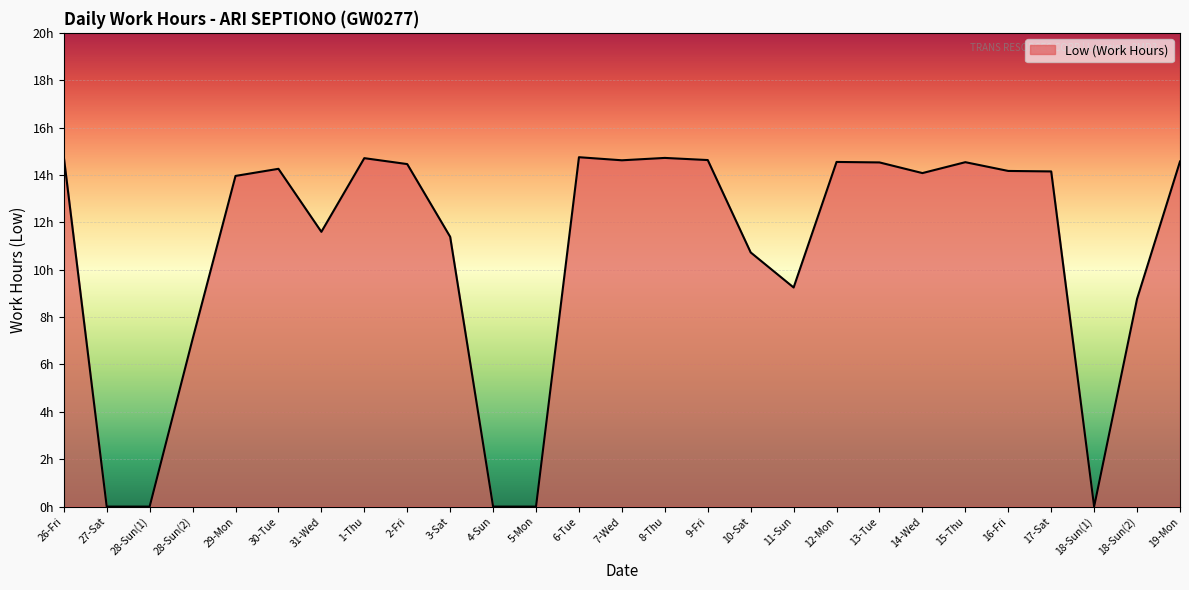

Reading left to right, transcribe all the data shown in this chart.

26-Fri=14.8	27-Sat=0.0	28-Sun(1)=0.0	28-Sun(2)=7.1	29-Mon=14.0	30-Tue=14.3	31-Wed=11.6	1-Thu=14.7	2-Fri=14.5	3-Sat=11.4	4-Sun=0.0	5-Mon=0.0	6-Tue=14.8	7-Wed=14.6	8-Thu=14.7	9-Fri=14.6	10-Sat=10.7	11-Sun=9.2	12-Mon=14.6	13-Tue=14.5	14-Wed=14.1	15-Thu=14.5	16-Fri=14.2	17-Sat=14.2	18-Sun(1)=0.0	18-Sun(2)=8.8	19-Mon=14.6